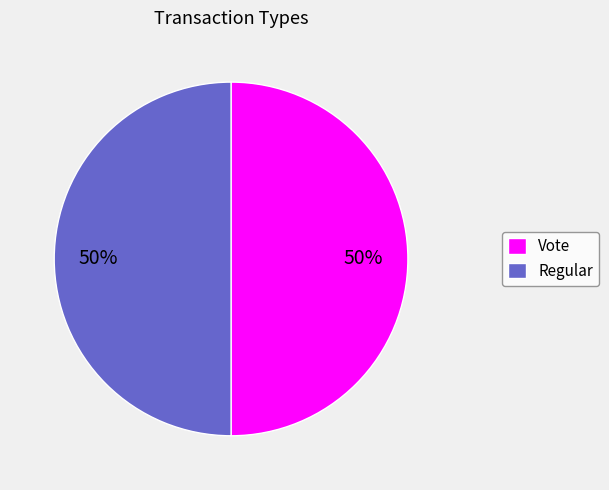

True or false: Vote accounts for 36% of the total.

False